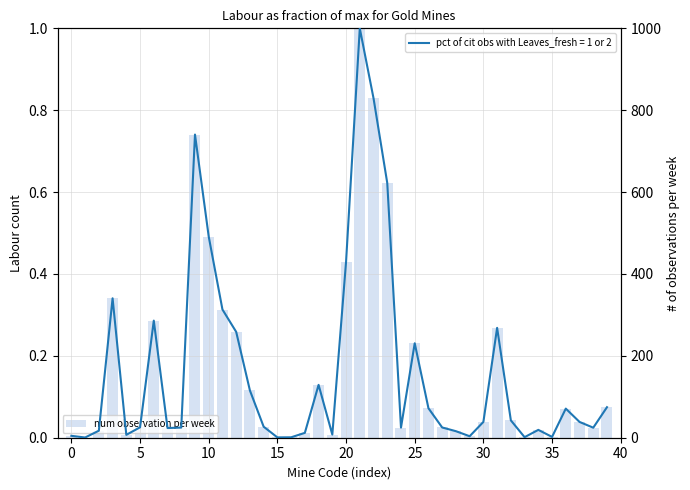

What is the sum of the values at 36 and 20?

500.8